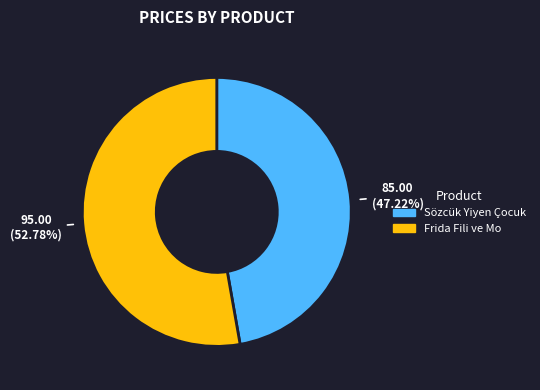

What is the ratio of the value at Frida Fili ve Mo to the value at Sözcük Yiyen Çocuk?

1.1